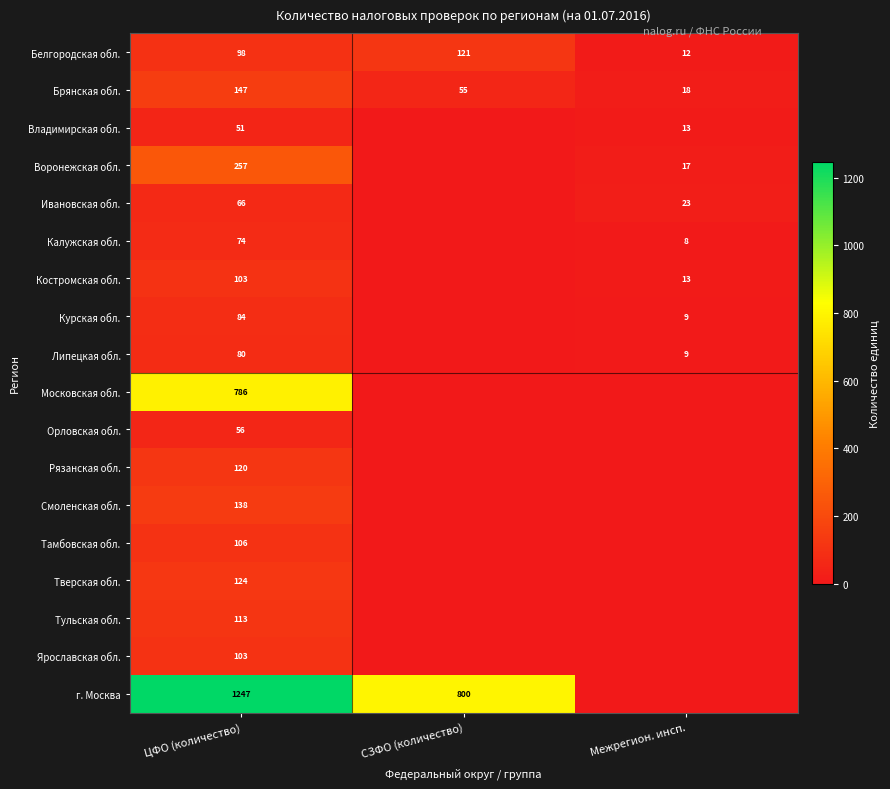

Is the value of Белгородская обл. at СЗФО (количество) greater than the value of Калужская обл. at Межрегион. инсп.?

Yes